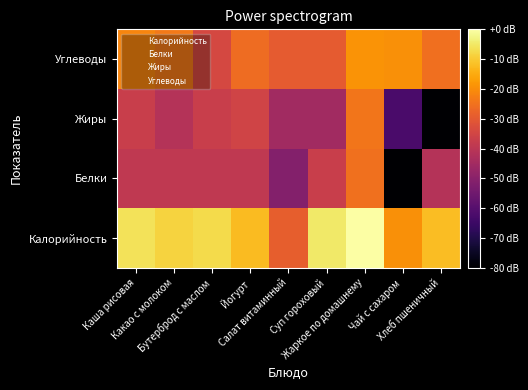

What is the spread (max minus min) of values at Жаркое по домашнему?

25.1